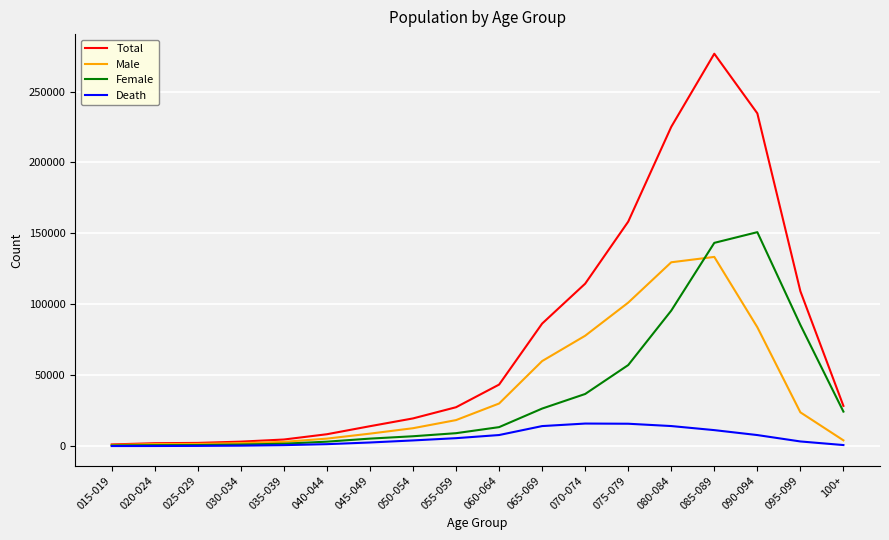

Does the chart display data point markers on the line(s)?

No